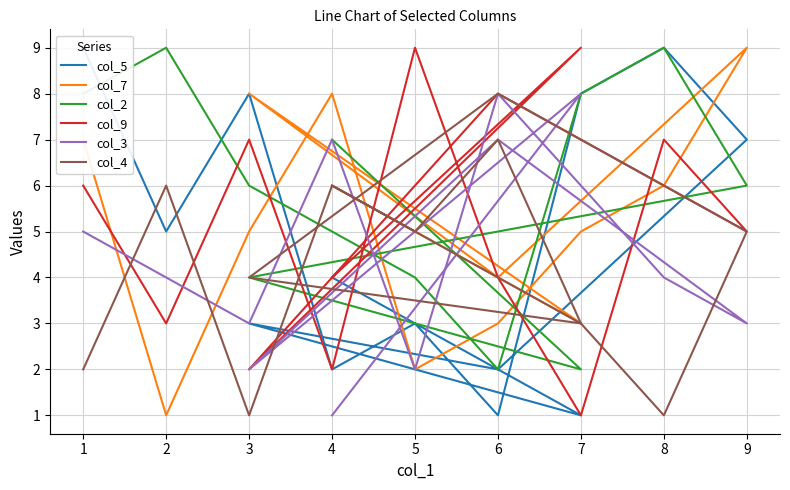

True or false: col_3 and col_7 intersect in this chart.

True